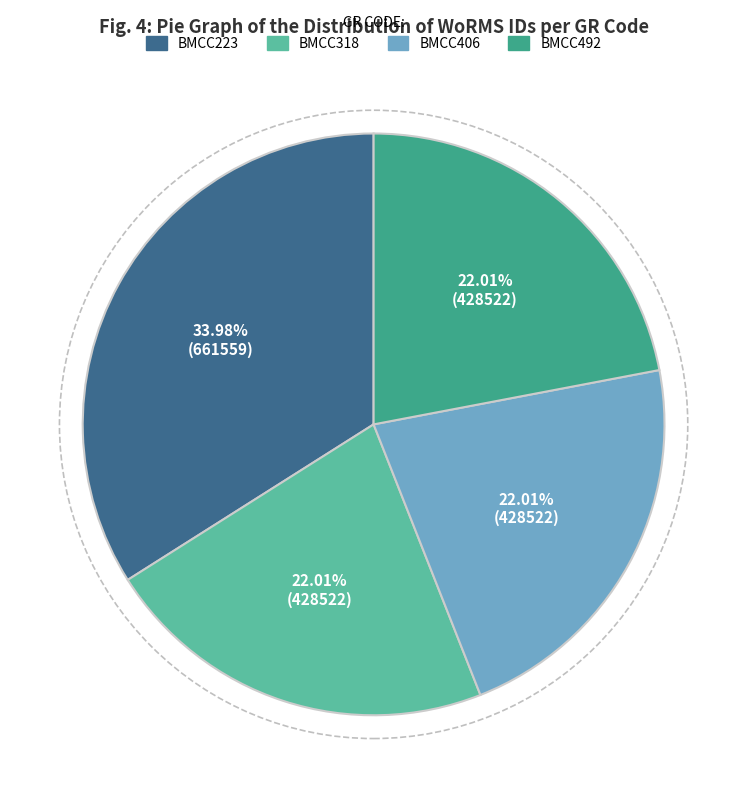

To the nearest percent, what percentage of the pie is BMCC492?

22%